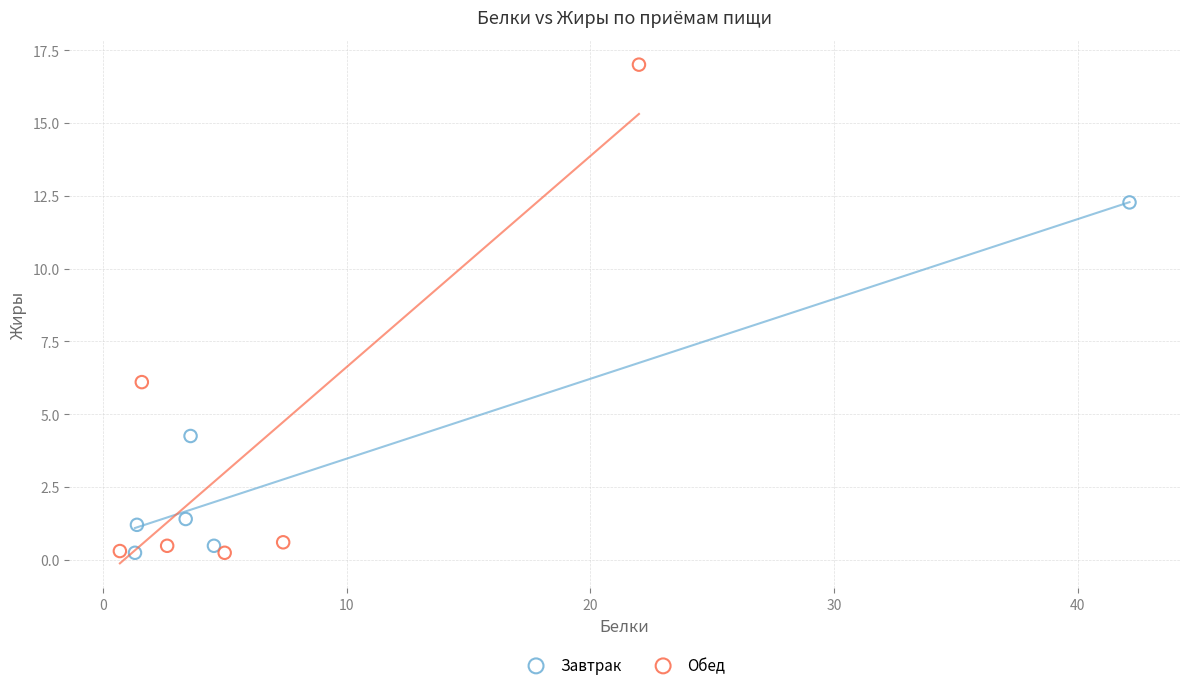

Which series contains the highest Y value?

Обед